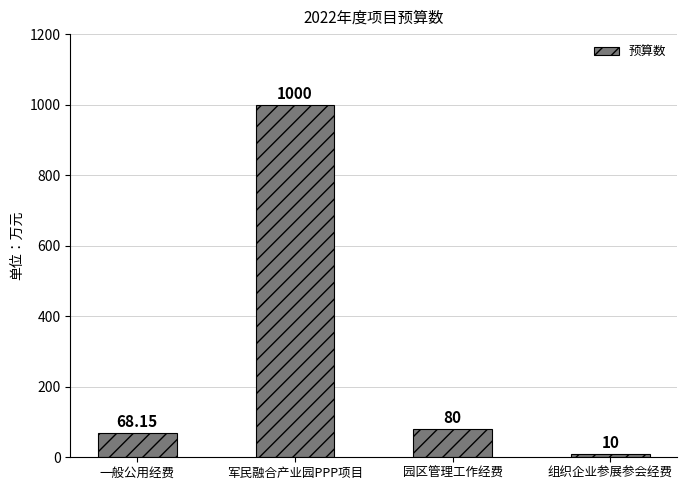

What is the average value?

289.5